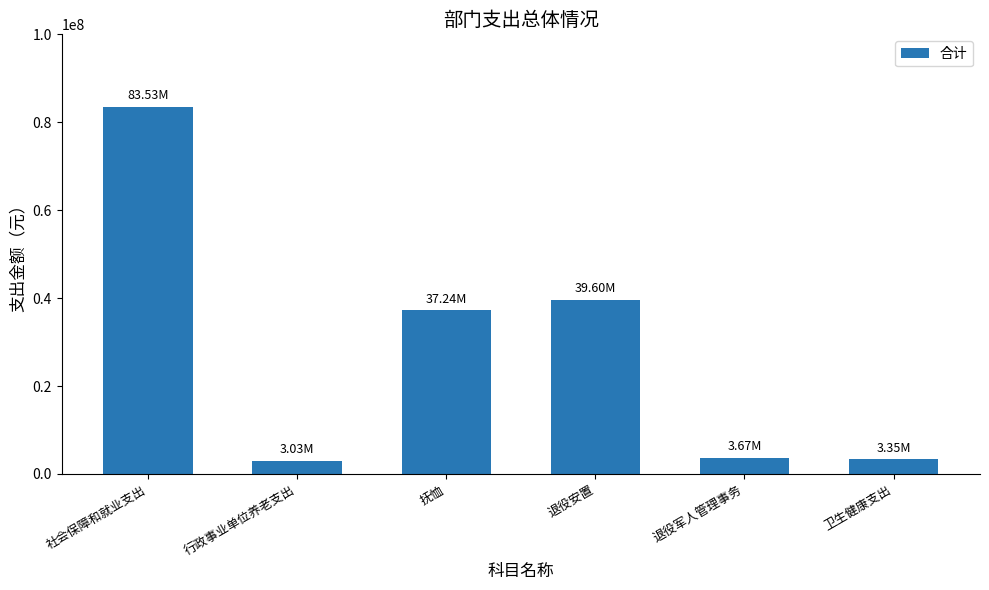

Where is the data nearest to the value 43280076?

退役安置